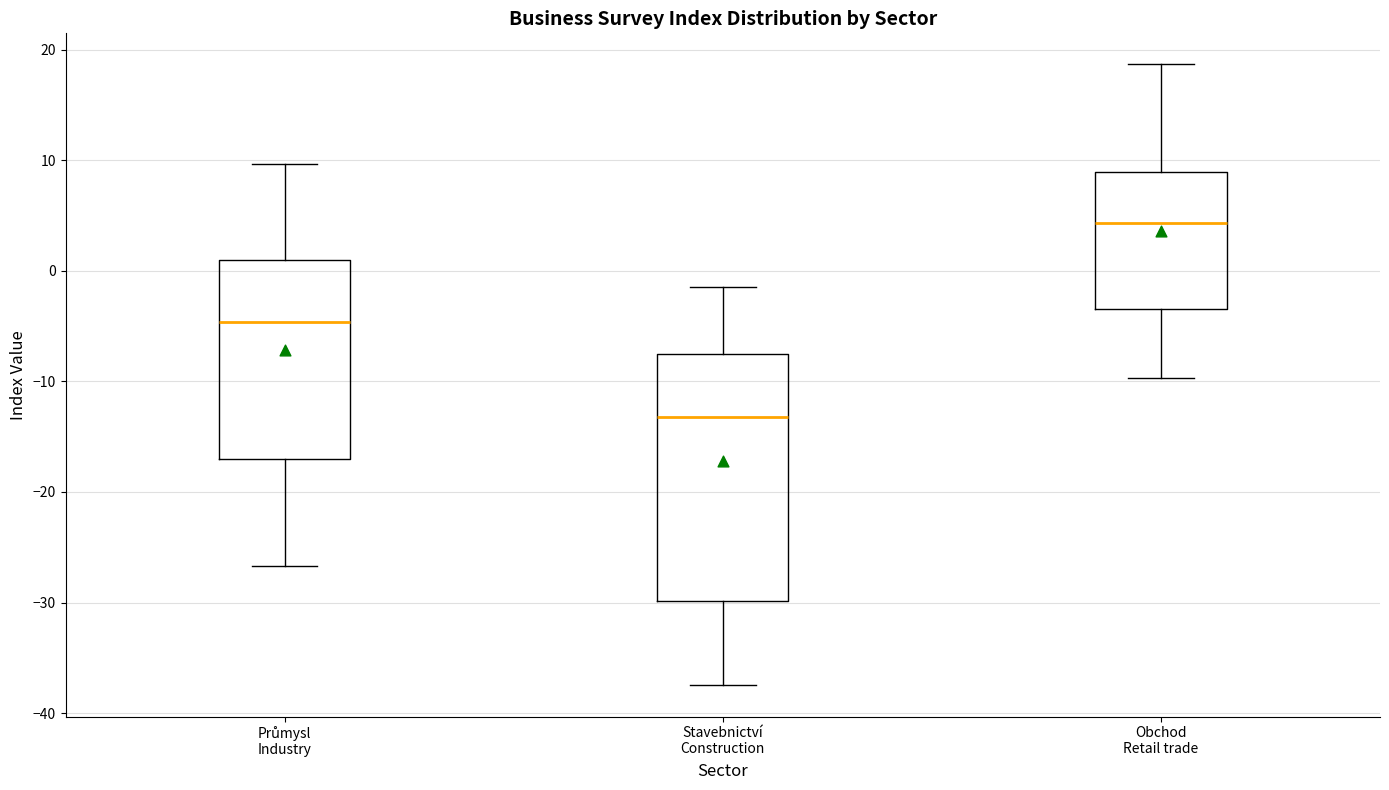

Reading left to right, read every box against the y-axis: the position of its median line, the range the box covers, and the ends of its whiskers. The values are not printed on the chart, so give them approximately, as read against the axis.

Průmysl Industry: median -5, box -17 to 1, whiskers -27 to 10
Stavebnictví Construction: median -13, box -30 to -7, whiskers -37 to -1
Obchod Retail trade: median 4, box -3 to 9, whiskers -10 to 19